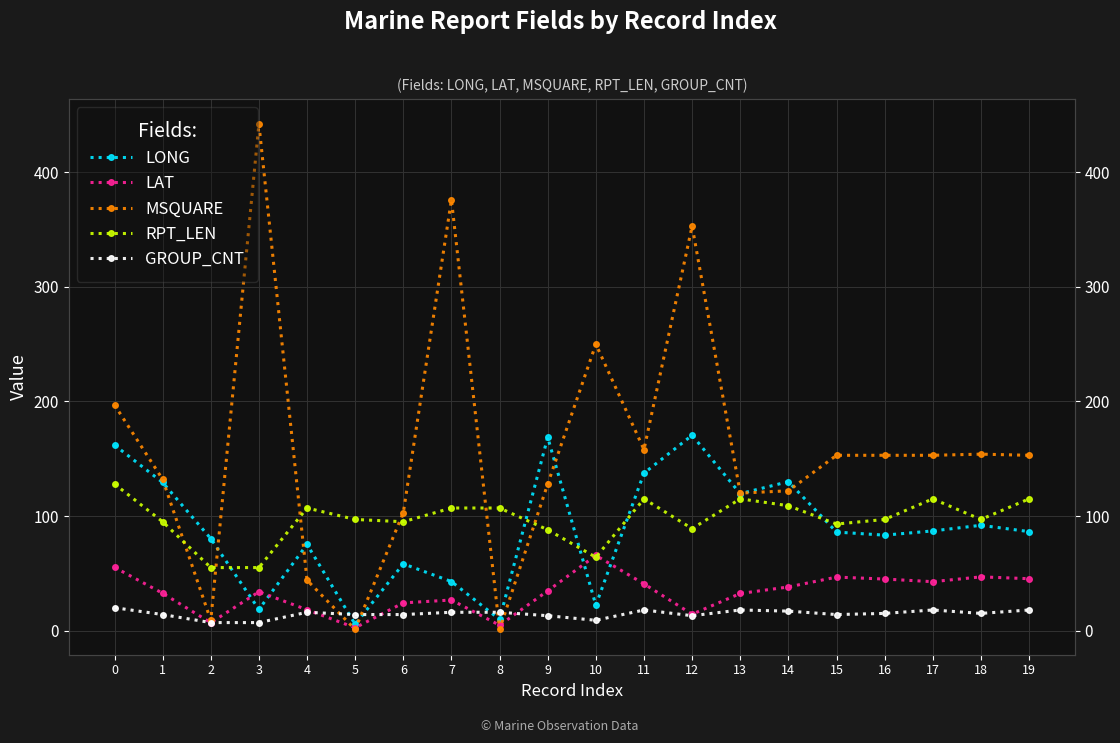

After their last crossing, which series has the higher values: RPT_LEN or LAT?

RPT_LEN